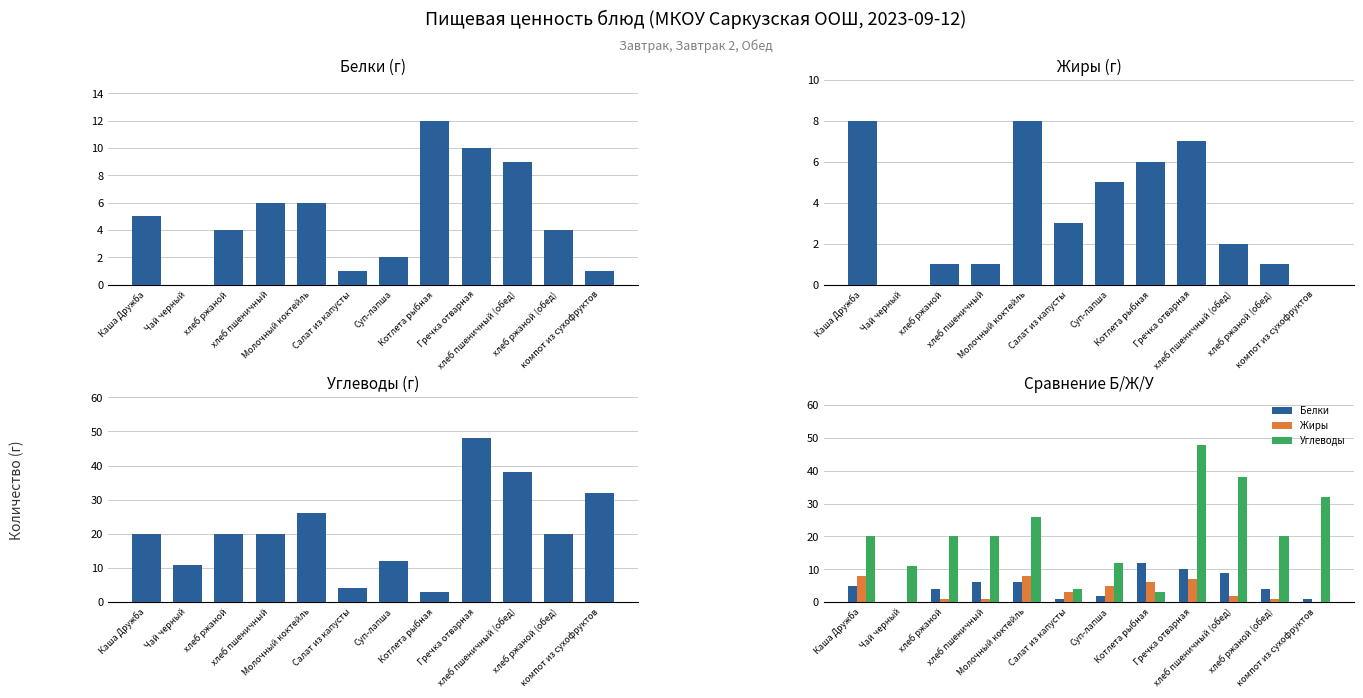

How many distinct data groups are displayed?

6